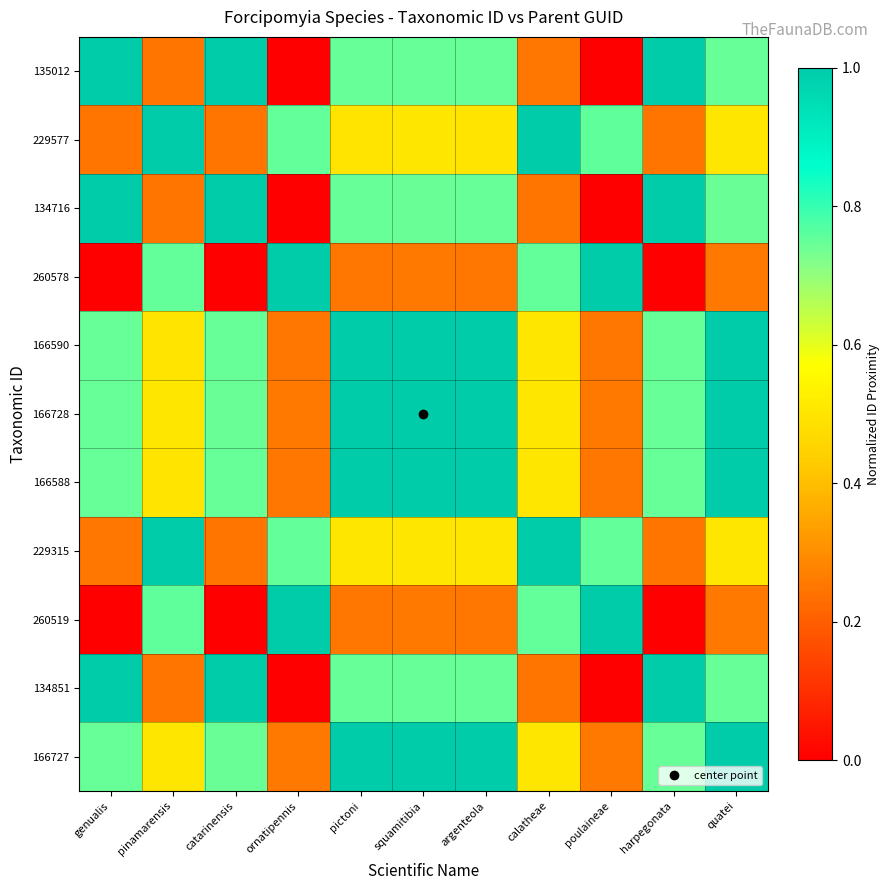

Which label corresponds to the smallest value in the chart?

ornatipennis